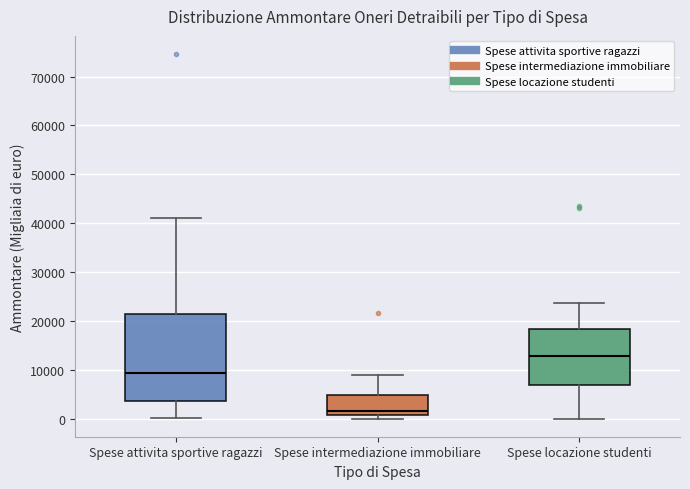

Reading left to right, read every box against the y-axis: the position of its median line, the range the box covers, and the ends of its whiskers. The values are not printed on the chart, so give them approximately, as read against the axis.

Spese attivita sportive ragazzi: median 9000, box 4000 to 21000, whiskers 0 to 41000
Spese intermediazione immobiliare: median 1000 (just above the box's lower edge), box 1000 to 5000, whiskers 0 to 9000
Spese locazione studenti: median 13000, box 7000 to 18000, whiskers 0 to 24000